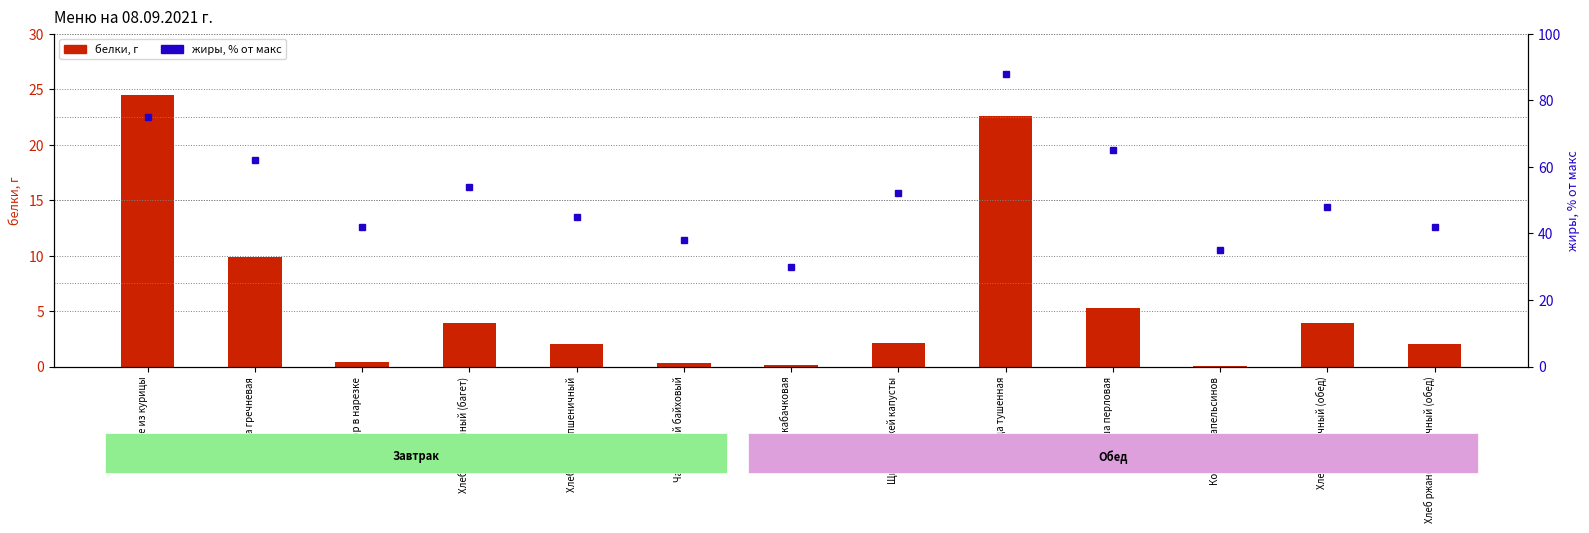

Reading left to right, transcribe all the data shown in this chart.

белки (г): Суфле из курицы=24.5	Каша гречневая=9.8	Помидор в нарезке=0.4	Хлеб пшеничный (багет)=3.9	Хлеб ржано-пшеничный=2.0	Чай черный байховый=0.3	Икра кабачковая=0.1	Щи из свежей капусты=2.1	Птица тушенная=22.6	Каша перловая=5.3	Компот из апельсинов=0.1	Хлеб пшеничный (обед)=3.9	Хлеб ржано-пшеничный (обед)=2.0
жиры (% макс): Суфле из курицы=75.0	Каша гречневая=62.0	Помидор в нарезке=42.0	Хлеб пшеничный (багет)=54.0	Хлеб ржано-пшеничный=45.0	Чай черный байховый=38.0	Икра кабачковая=30.0	Щи из свежей капусты=52.0	Птица тушенная=88.0	Каша перловая=65.0	Компот из апельсинов=35.0	Хлеб пшеничный (обед)=48.0	Хлеб ржано-пшеничный (обед)=42.0